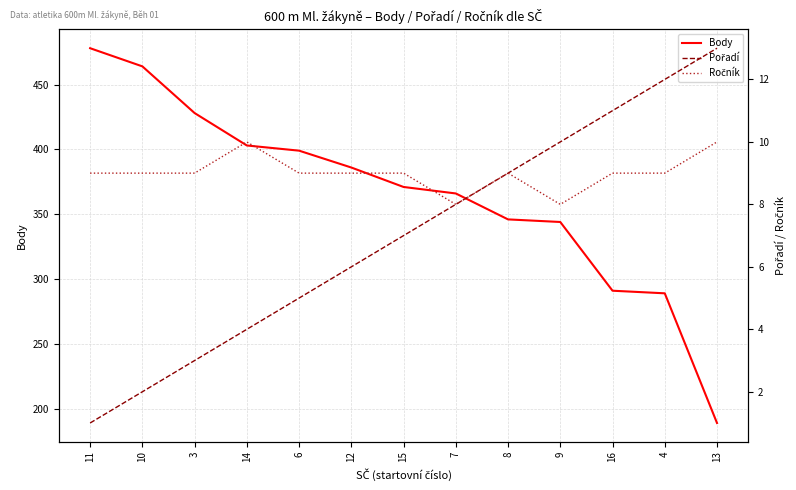

What is the value of the Body point at the 13th from the left?

189